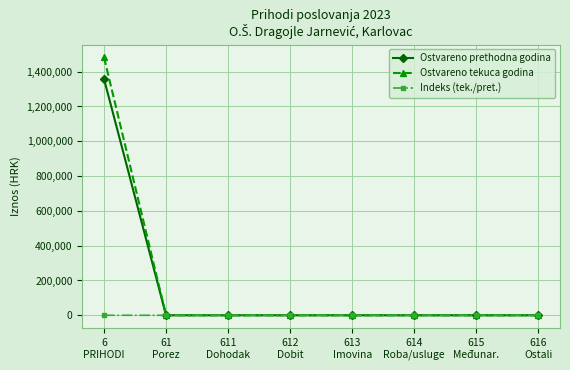

Which series has the largest range (max minus min)?

Ostvareno tekuca godina